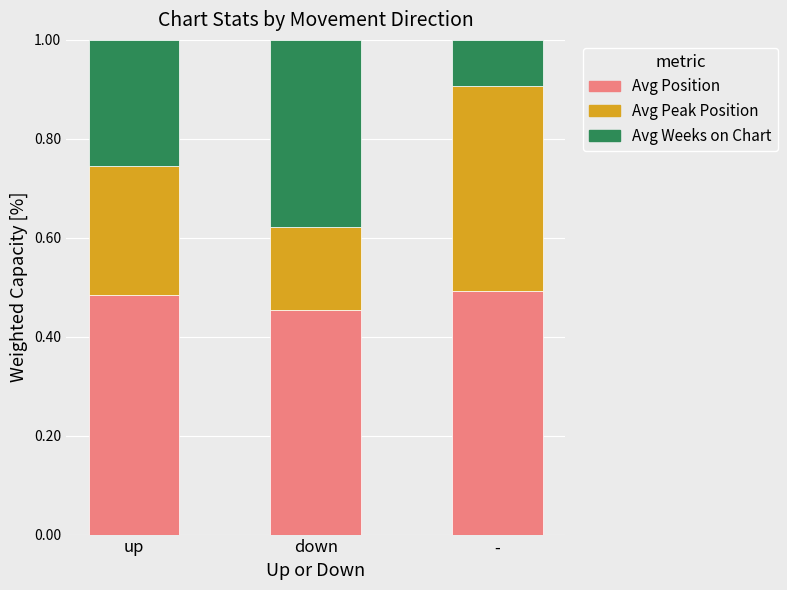

The Avg Position series shows 0.5 at up. True or false?

True